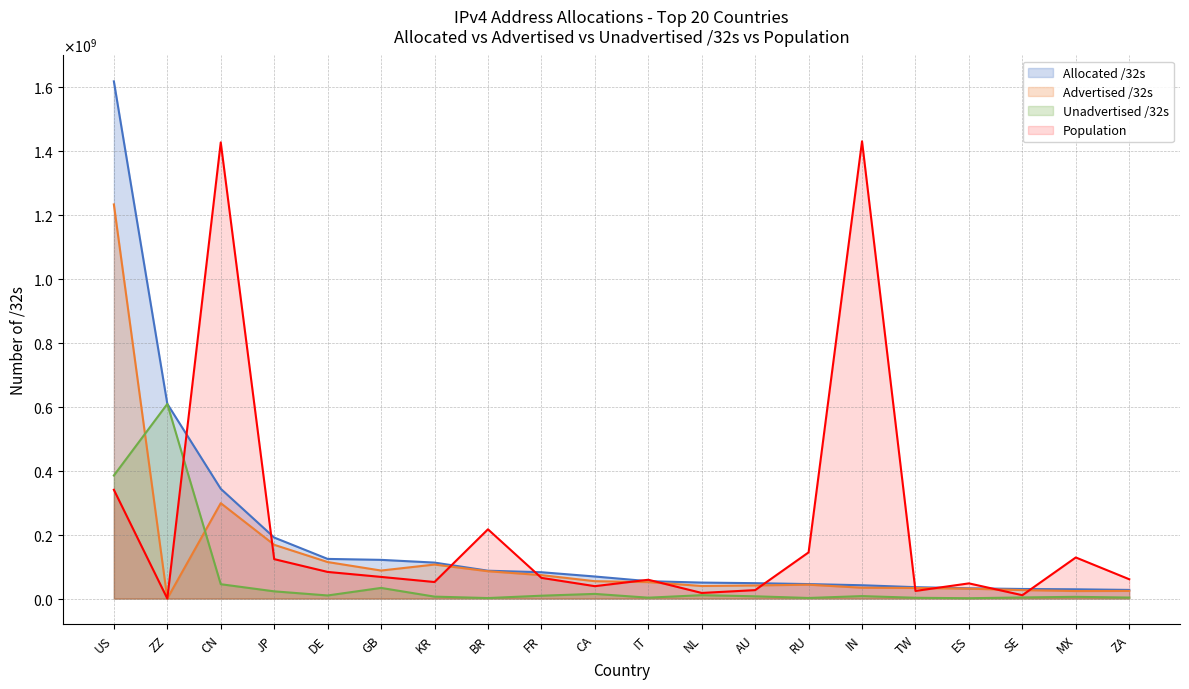

Which category has the highest value in the Unadvertised /32s series?

ZZ